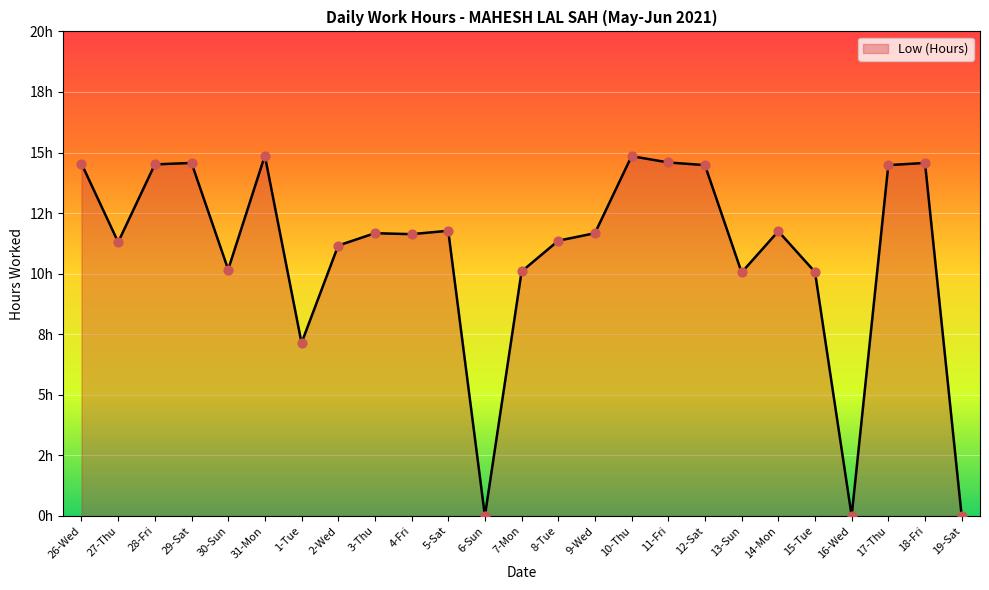

Between 1-Tue and 16-Wed, which is larger?

1-Tue